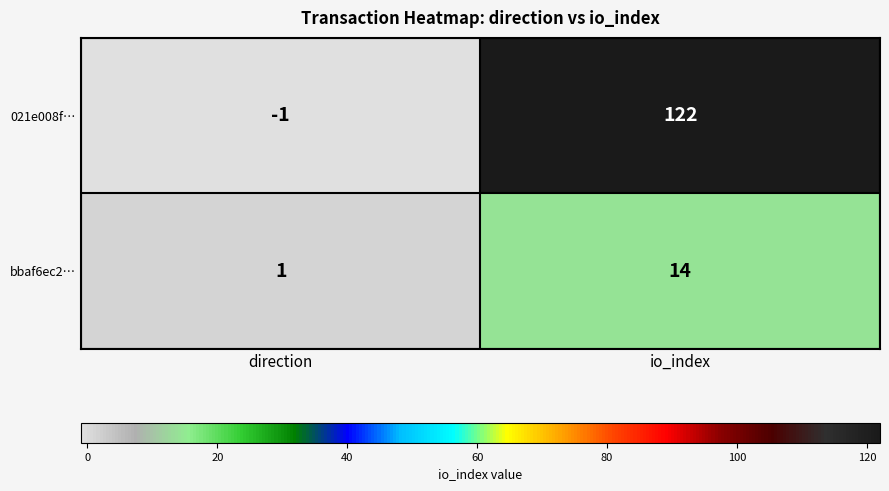

At which category does the chart reach its peak across all series?

io_index